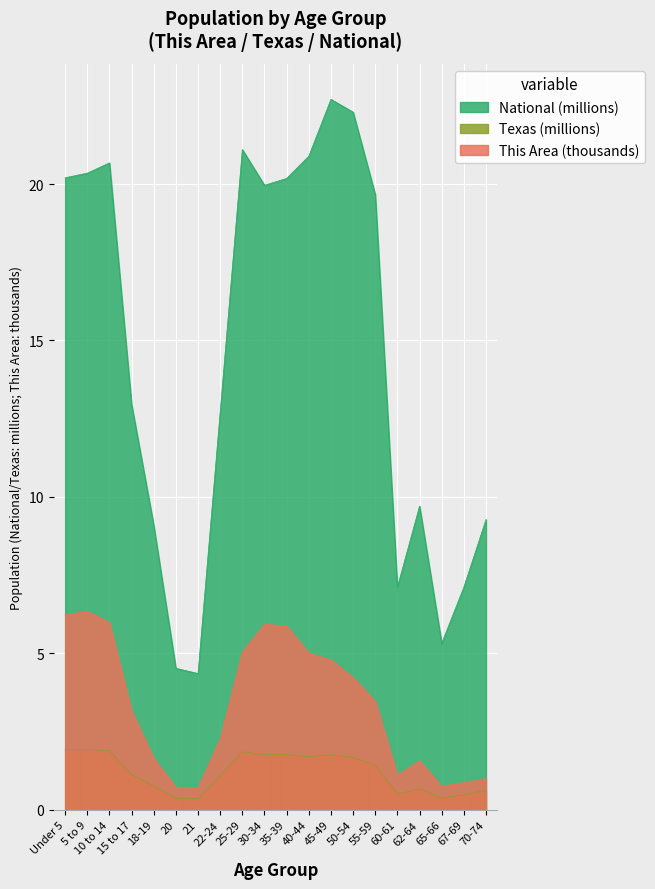

What is the value of the Texas point at the 15th from the left?

1.4